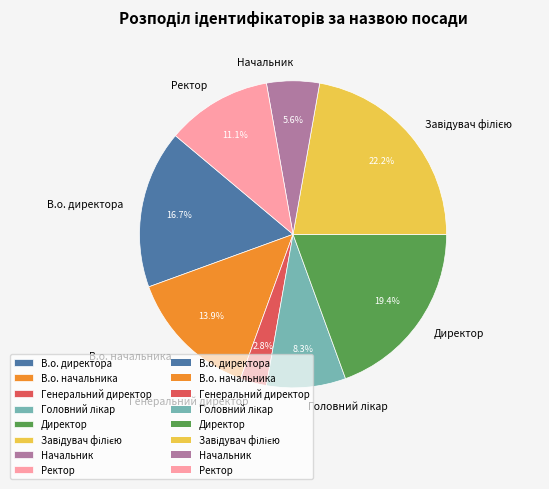

Is the sum of Генеральний директор and Директор greater than half?

No